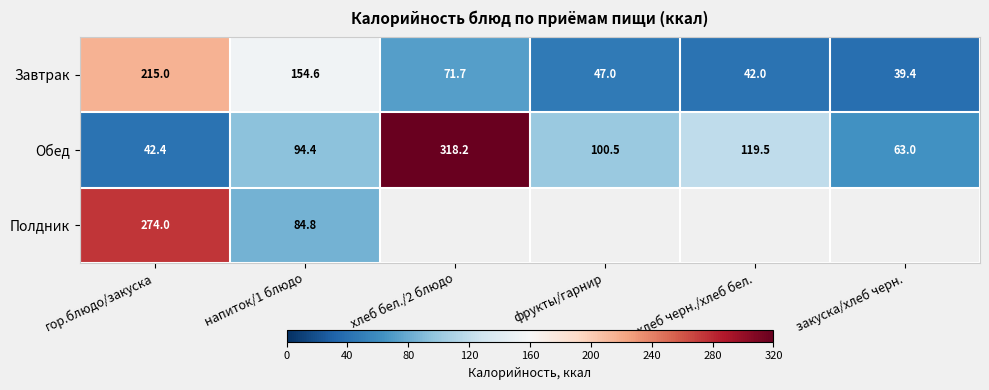

What is the lowest value of the Завтрак series?

39.4